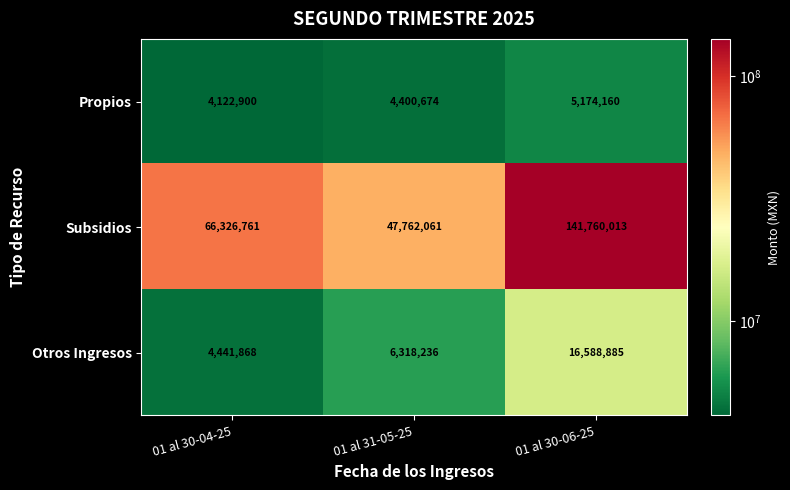

Which label corresponds to the smallest value in the chart?

01 al 30-04-25